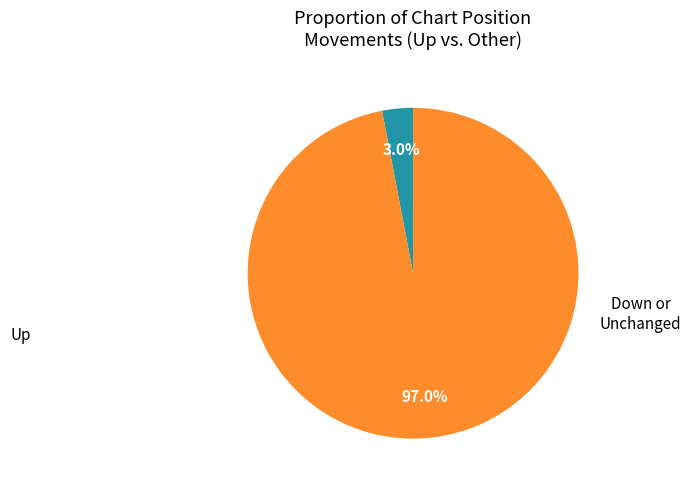

Does any single category account for the majority?

Yes